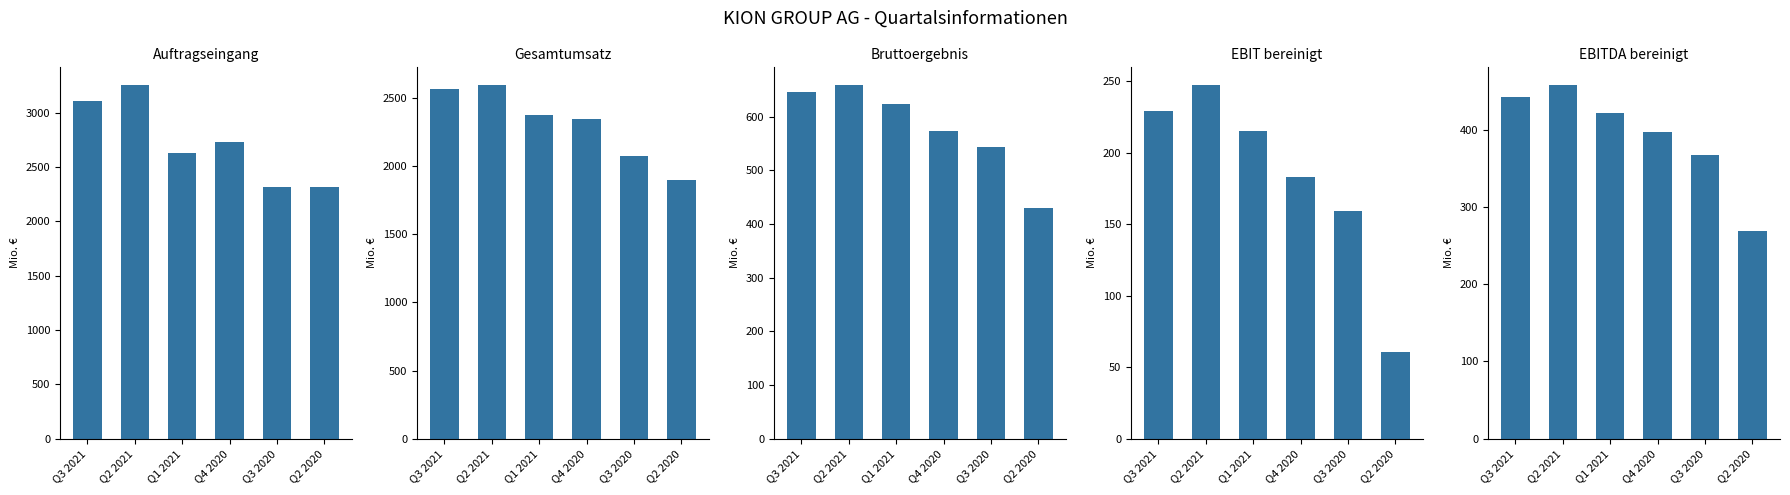

What is the label of the 3rd bar from the left?

Q1 2021